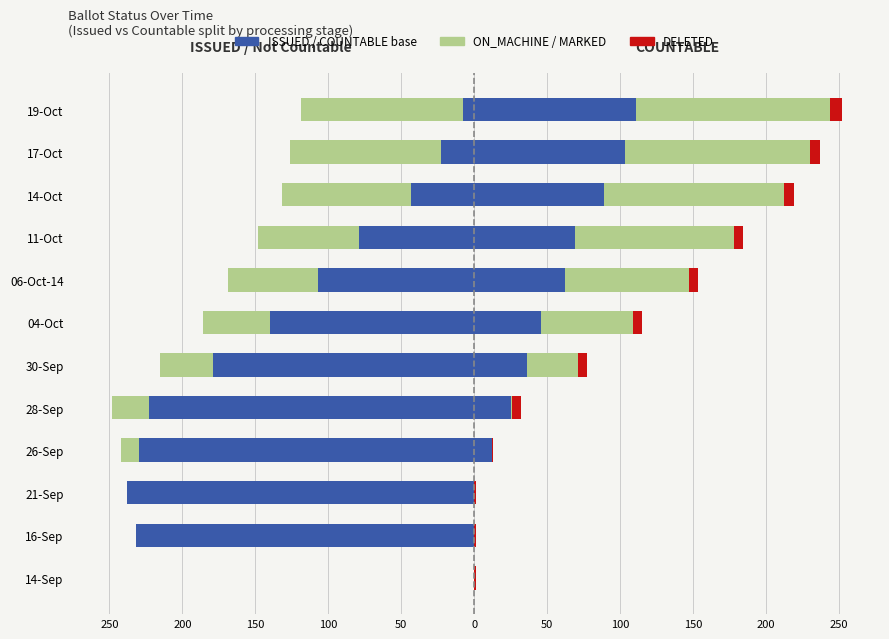

What is the sum of all DELETED values?

56